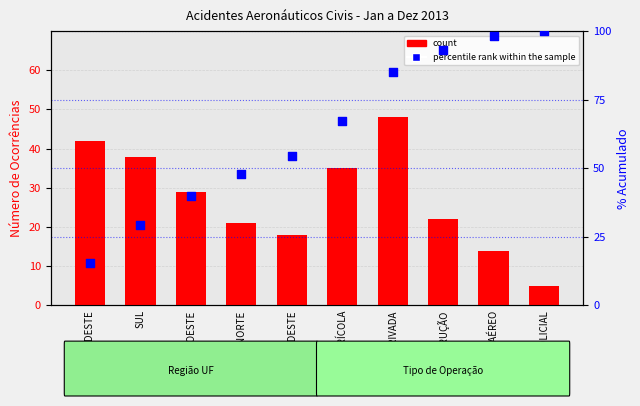

At how many categories does at least one series exceed 24?

10